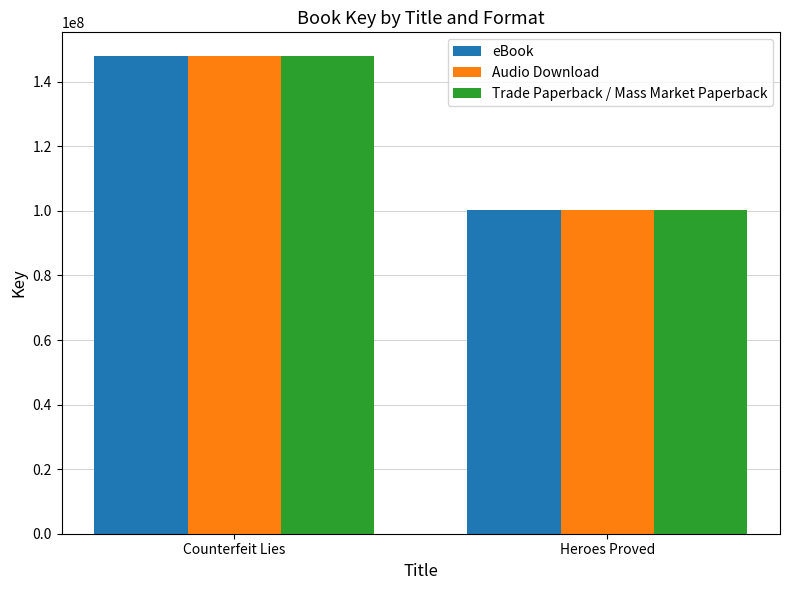

What is the total value across all series at Heroes Proved?

300729819